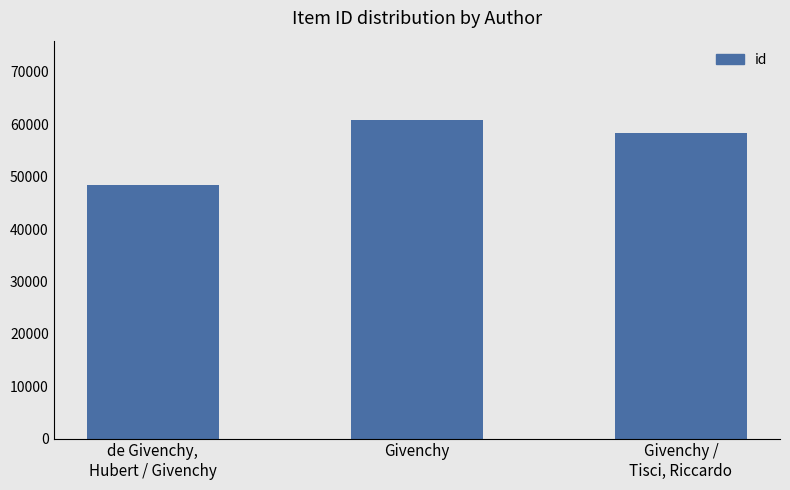

List the labels in order of value, largest first.

Givenchy, Givenchy /
Tisci, Riccardo, de Givenchy,
Hubert / Givenchy